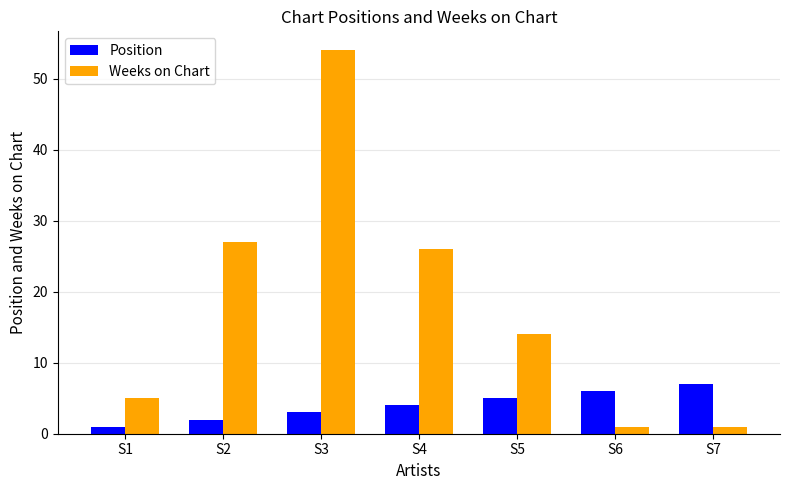

Is it true that Position equals 7 at S7?

True